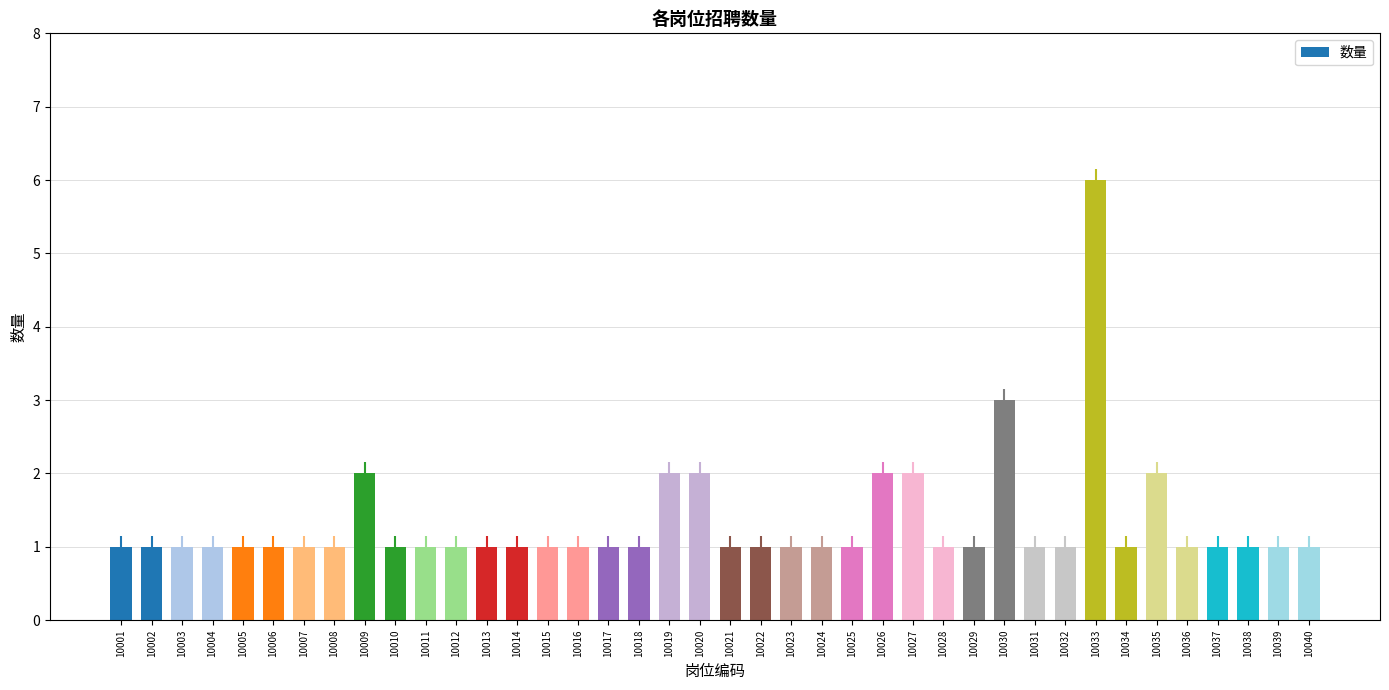

What is the difference between the second highest and second lowest values?

2